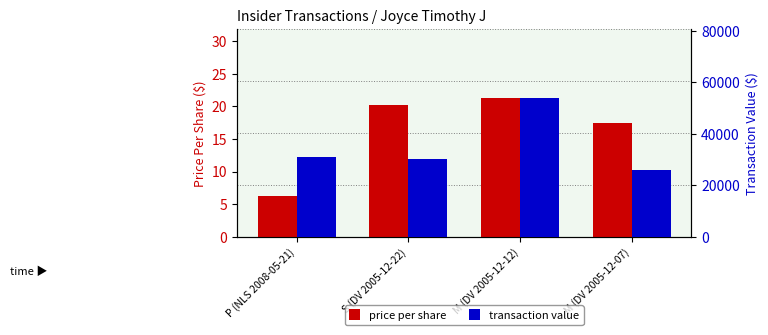

What is the sum of the price per share values at M (DV 2005-12-12) and P (NLS 2008-05-21)?

27.4